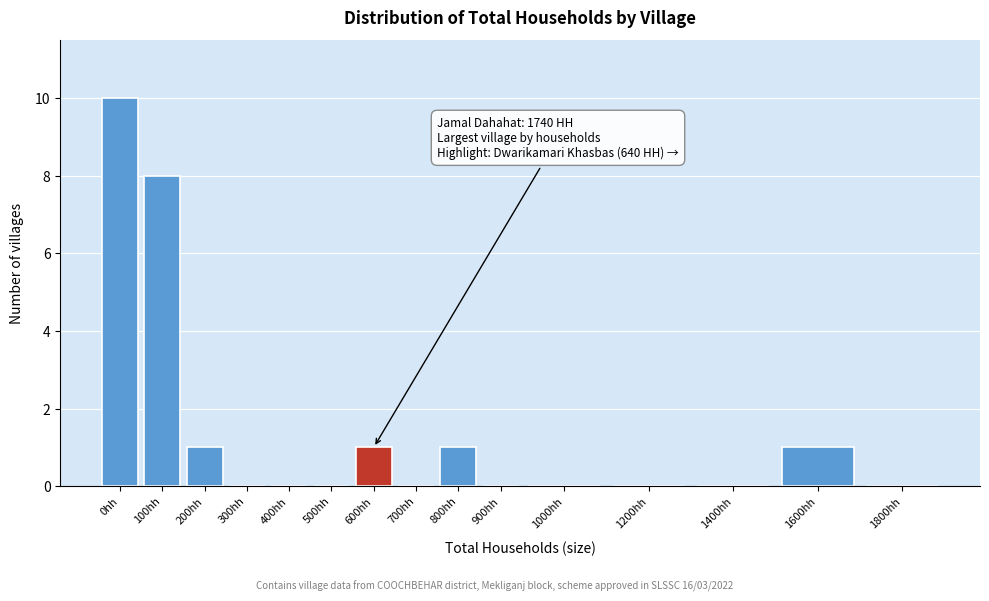

Reading left to right, transcribe all the data shown in this chart.

0hh=10	100hh=8	200hh=1	300hh=0	400hh=0	500hh=0	600hh=1	700hh=0	800hh=1	900hh=0	1000hh=0	1200hh=0	1400hh=0	1600hh=1	1800hh=0